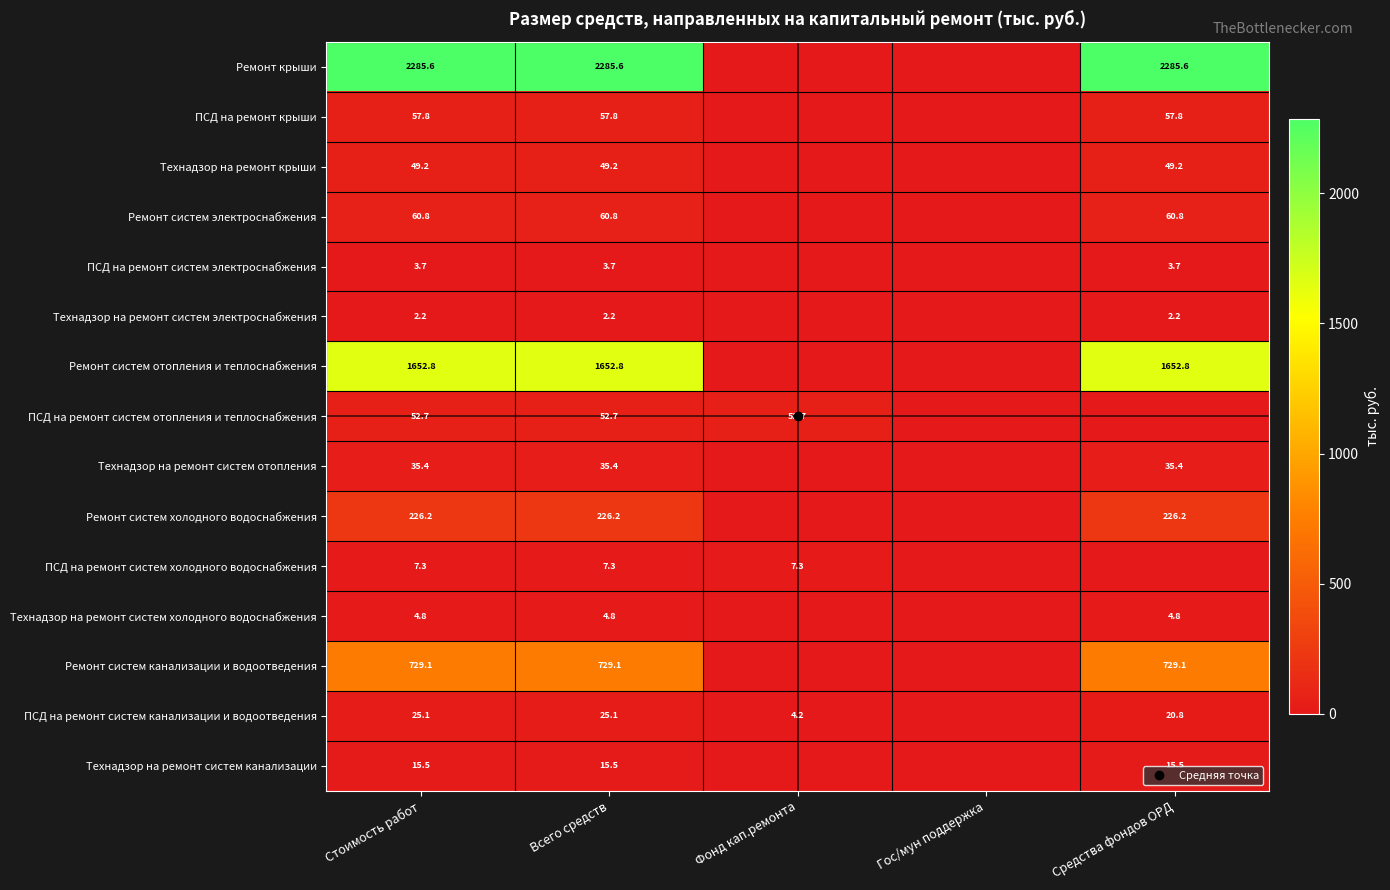

Which series has the widest spread of values?

Ремонт крыши